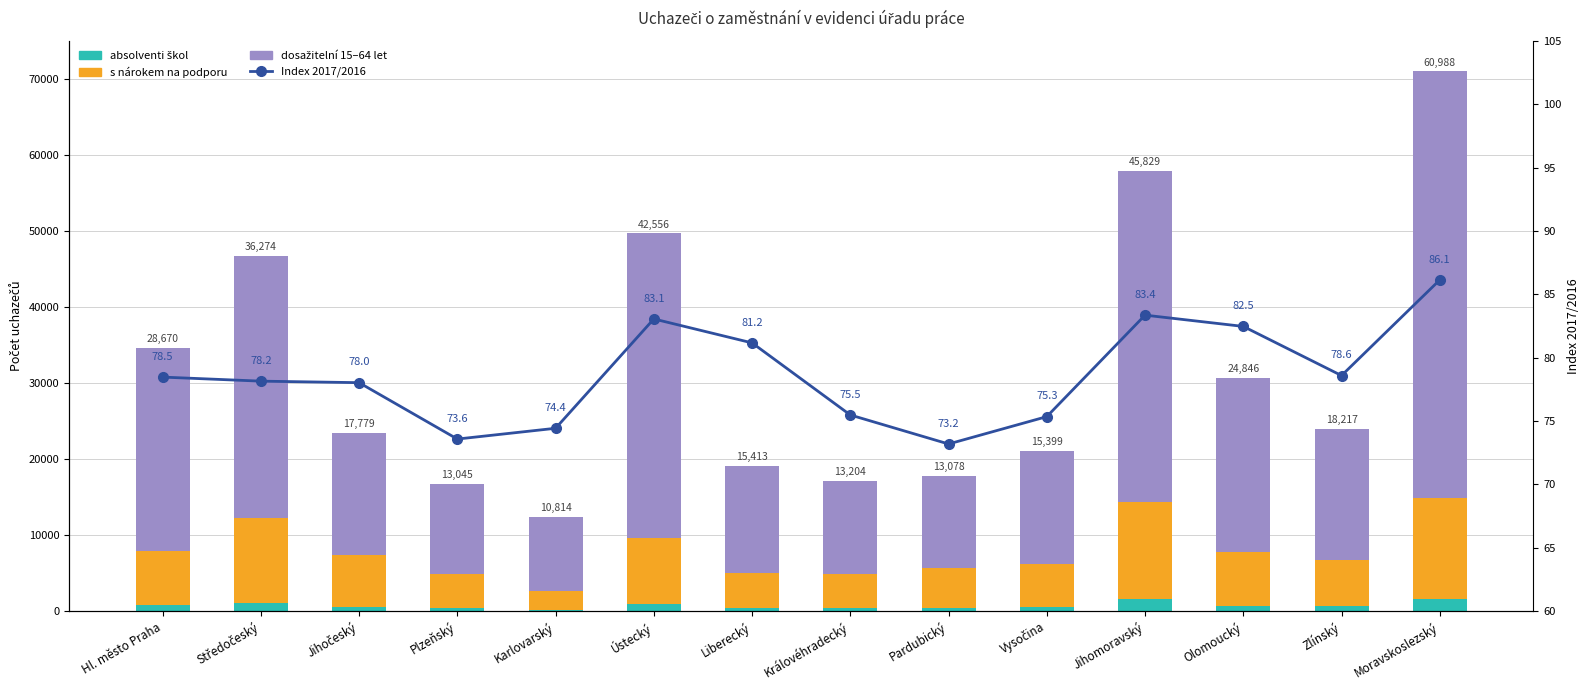

Is the value of Index 2017/2016 at Vysočina greater than the value of absolventi škol at Středočeský?

No